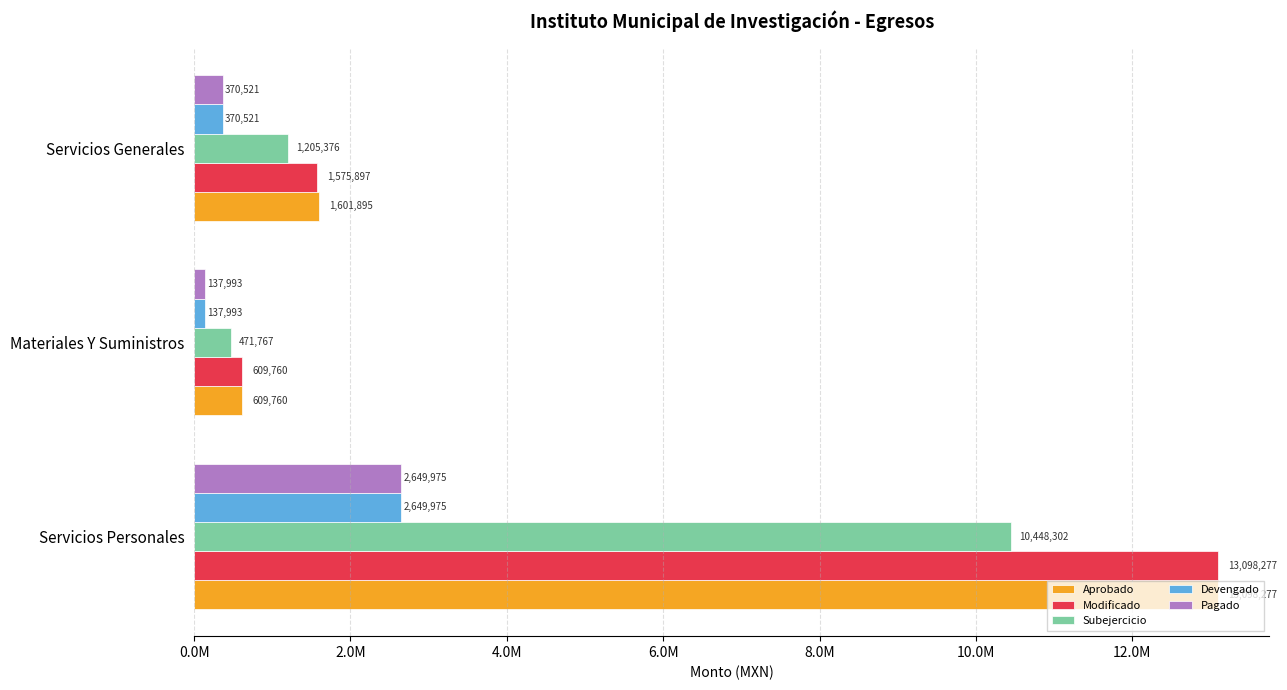

What is the lowest value of the Modificado series?

609760.2